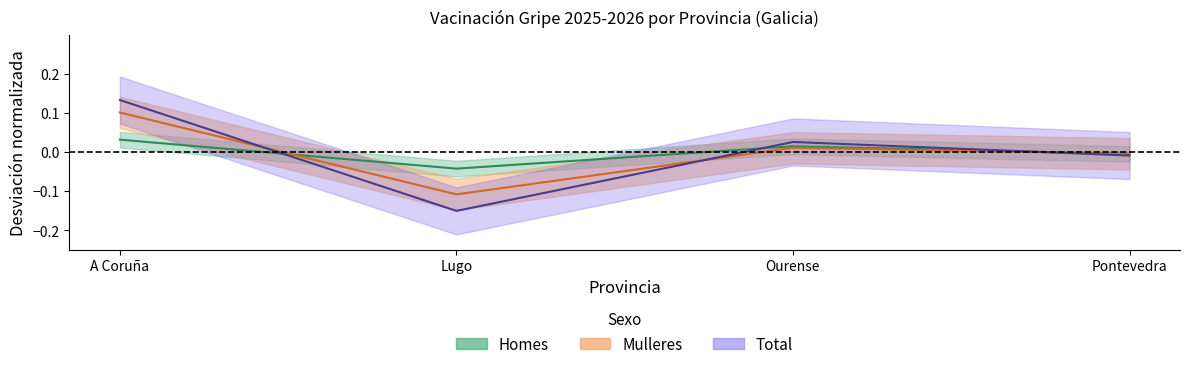

What is the maximum value for Total?

0.1